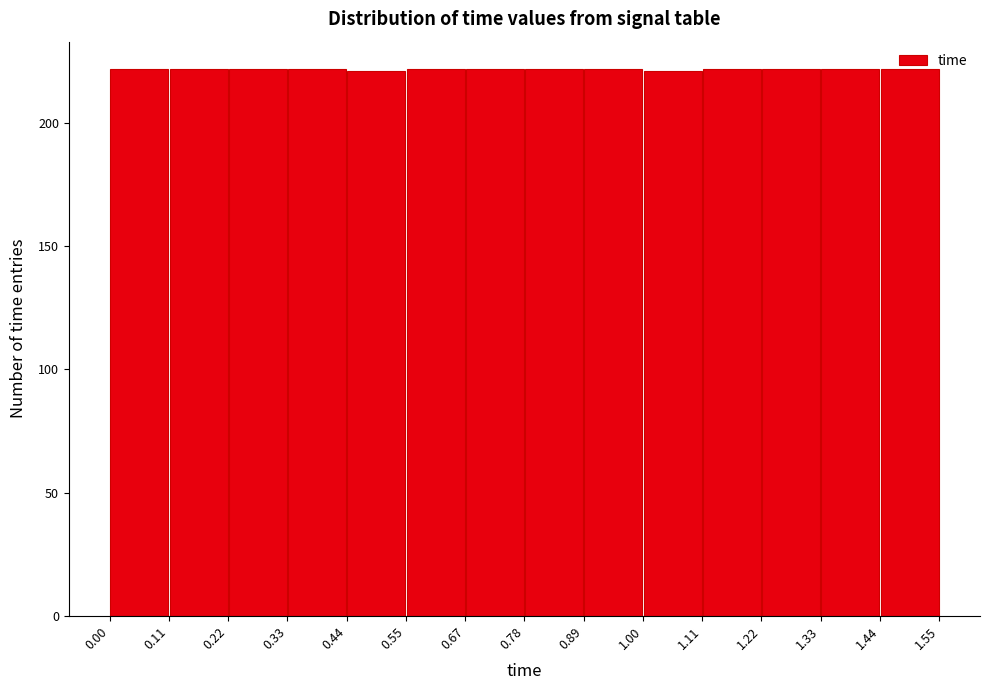

How tall is the bar that spans 0.89 to 1.00 on the x-axis? The values are not printed on the chart, so give them approximately, as read against the axis.

220